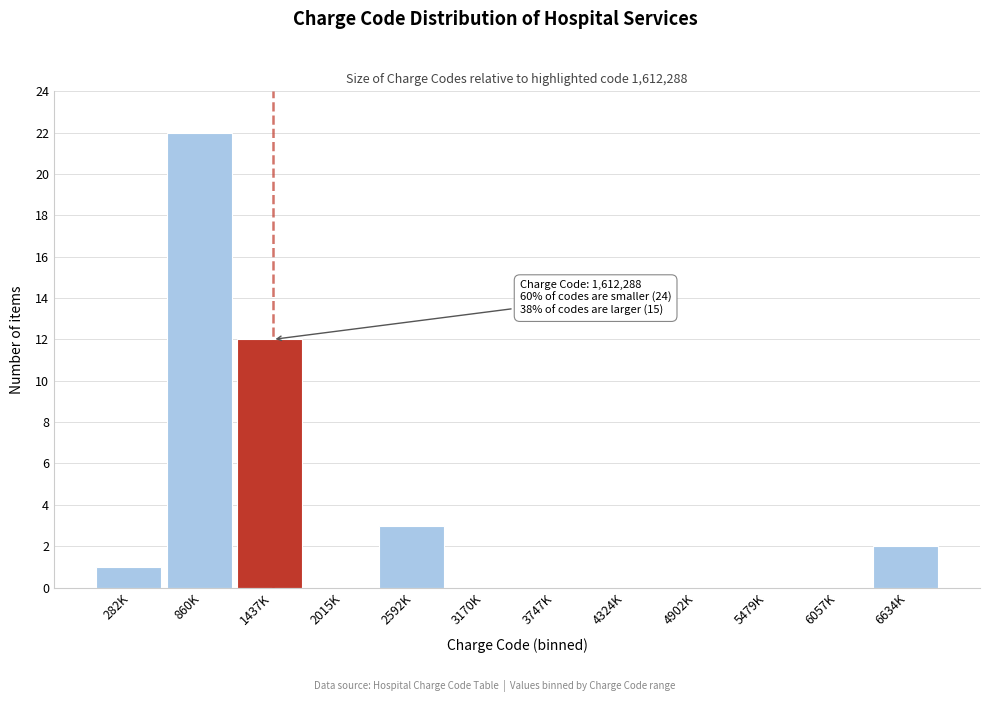

Reading right to left, list all the values displayed in this chart.

6634K=2	6057K=0	5479K=0	4902K=0	4324K=0	3747K=0	3170K=0	2592K=3	2015K=0	1437K=12	860K=22	282K=1